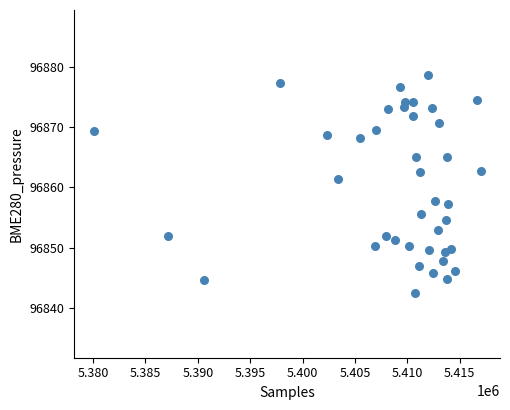

What is the range of Y values (max minus min)?

36.0